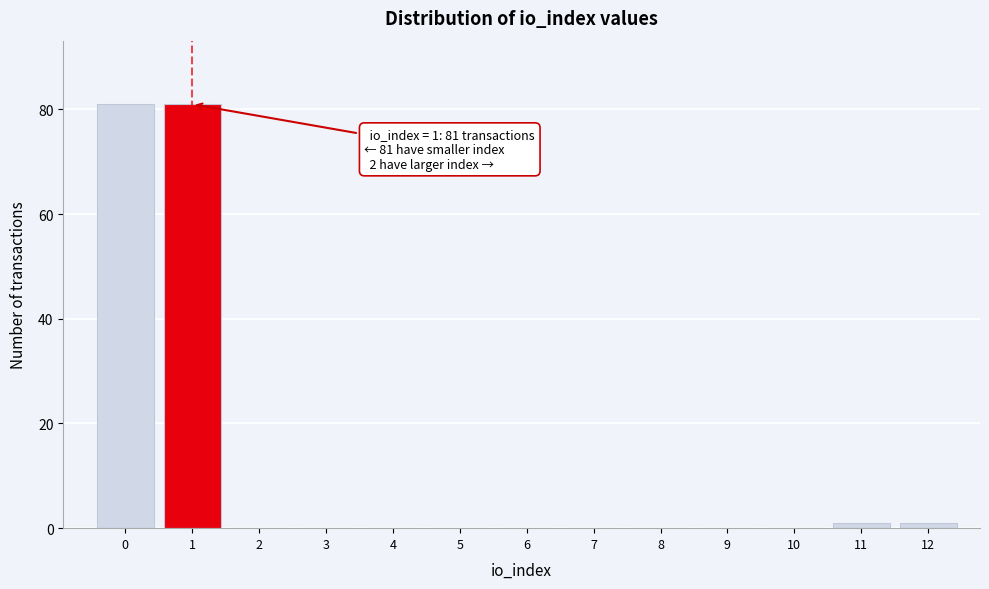

Reading left to right, transcribe all the data shown in this chart.

0=81	1=81	2=0	3=0	4=0	5=0	6=0	7=0	8=0	9=0	10=0	11=1	12=1